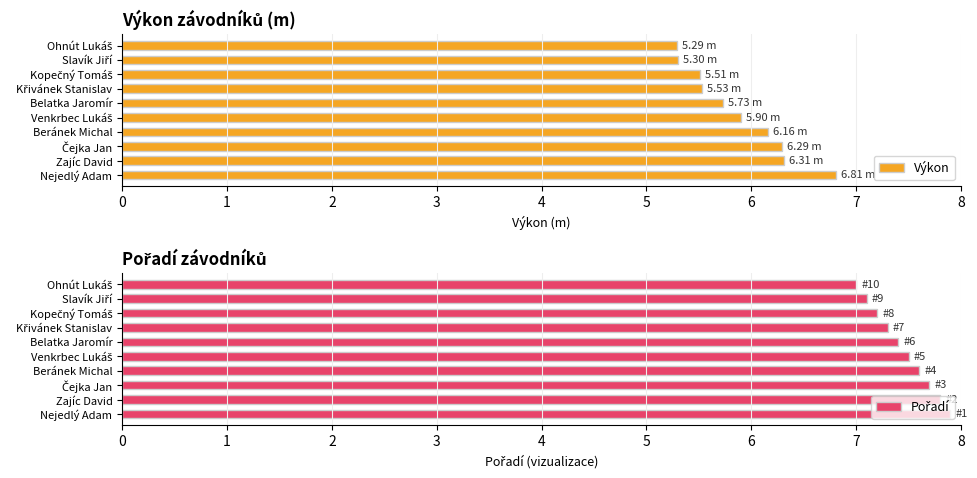

At how many categories does at least one series exceed 6?

10